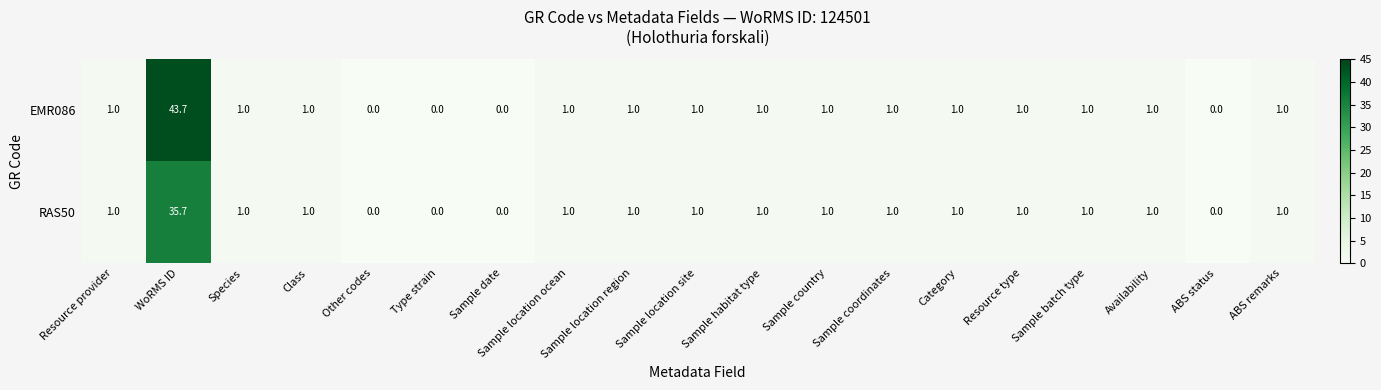

What is the maximum value shown in the chart?

43.7